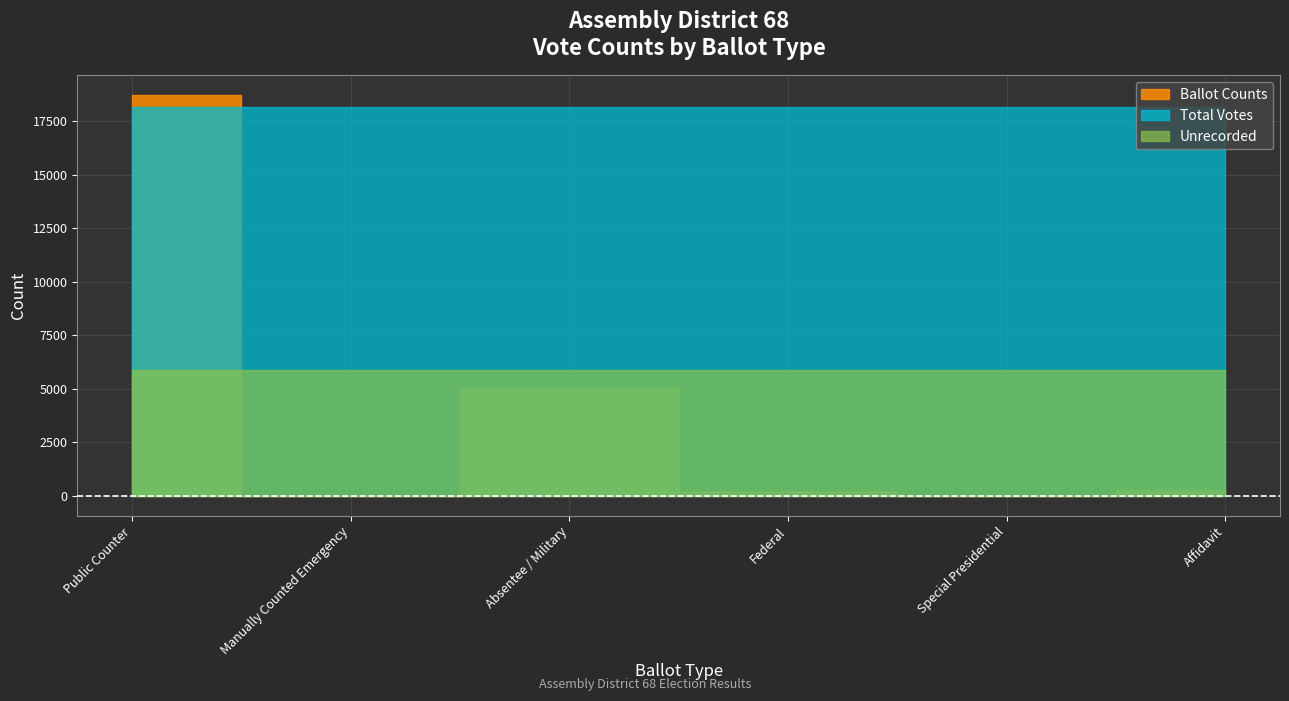

Which series changed the most between Manually Counted Emergency and Absentee / Military?

Total Votes